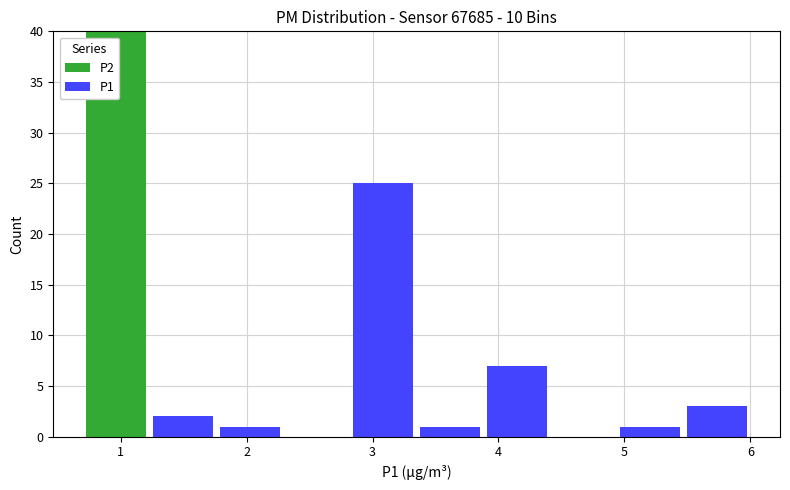

What is the total height of the stacked bar covering 2.82 to 3.35 on the x-axis? Neither the bar edges nor the heights are printed on the chart, so give them approximately, as read against the axes.

25